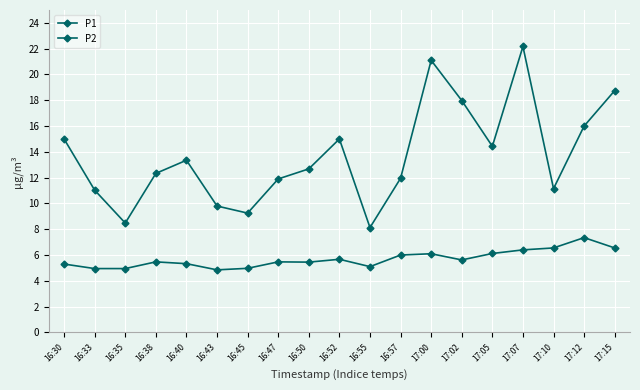

What is the difference between the maximum and second lowest values in the P1 series?

13.7